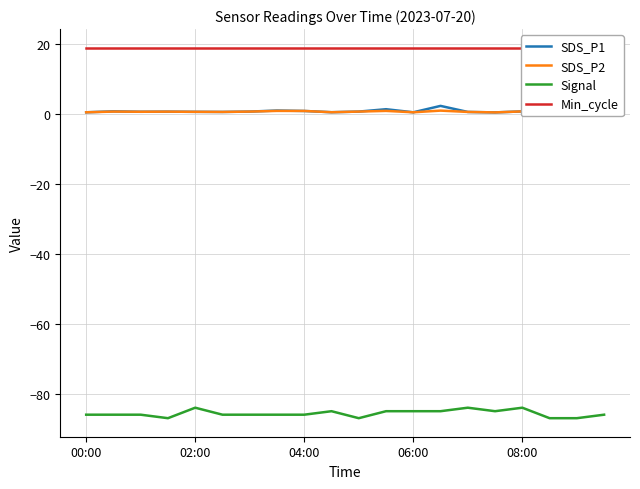

How many lines are shown in the chart?

4